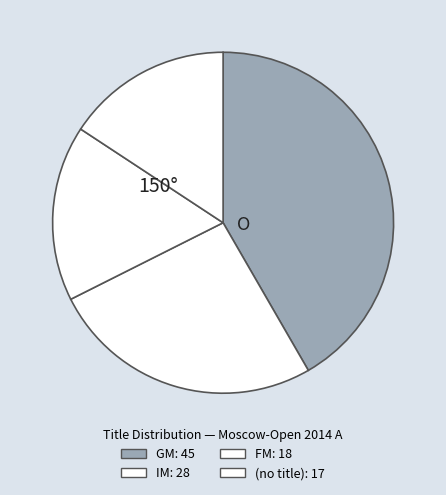

How many segments does this pie chart have?

4